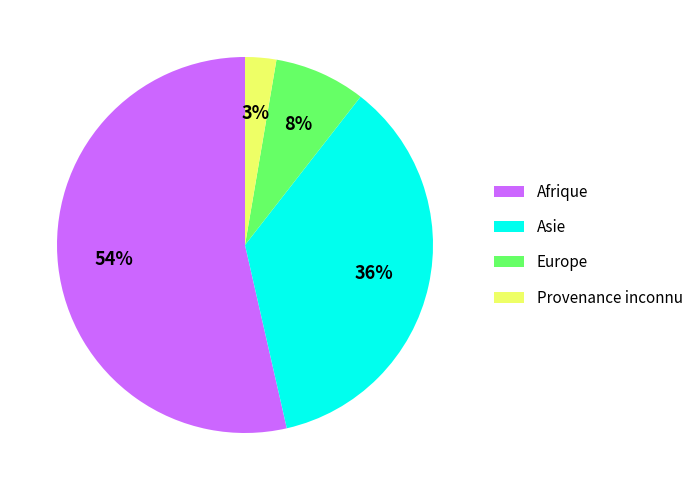

To the nearest percent, what percentage of the pie is Europe?

8%